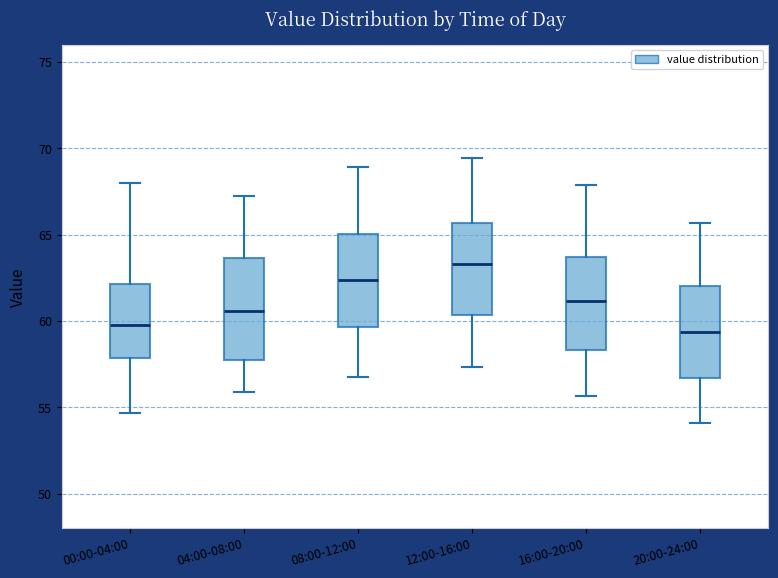

Where does the lower whisker of the box for 04:00-08:00 end on the y-axis? The values are not printed on the chart, so give them approximately, as read against the axis.

56.0